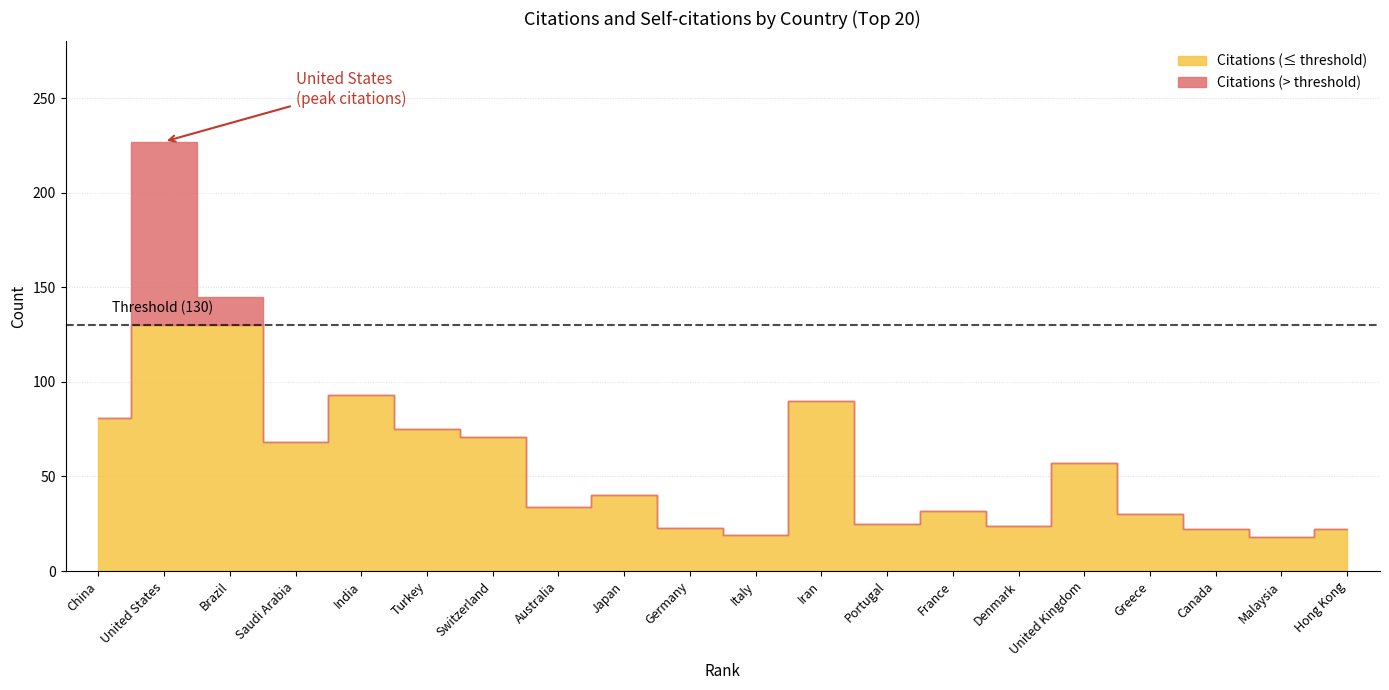

True or false: Citations has more than 1 interior local peaks.

True